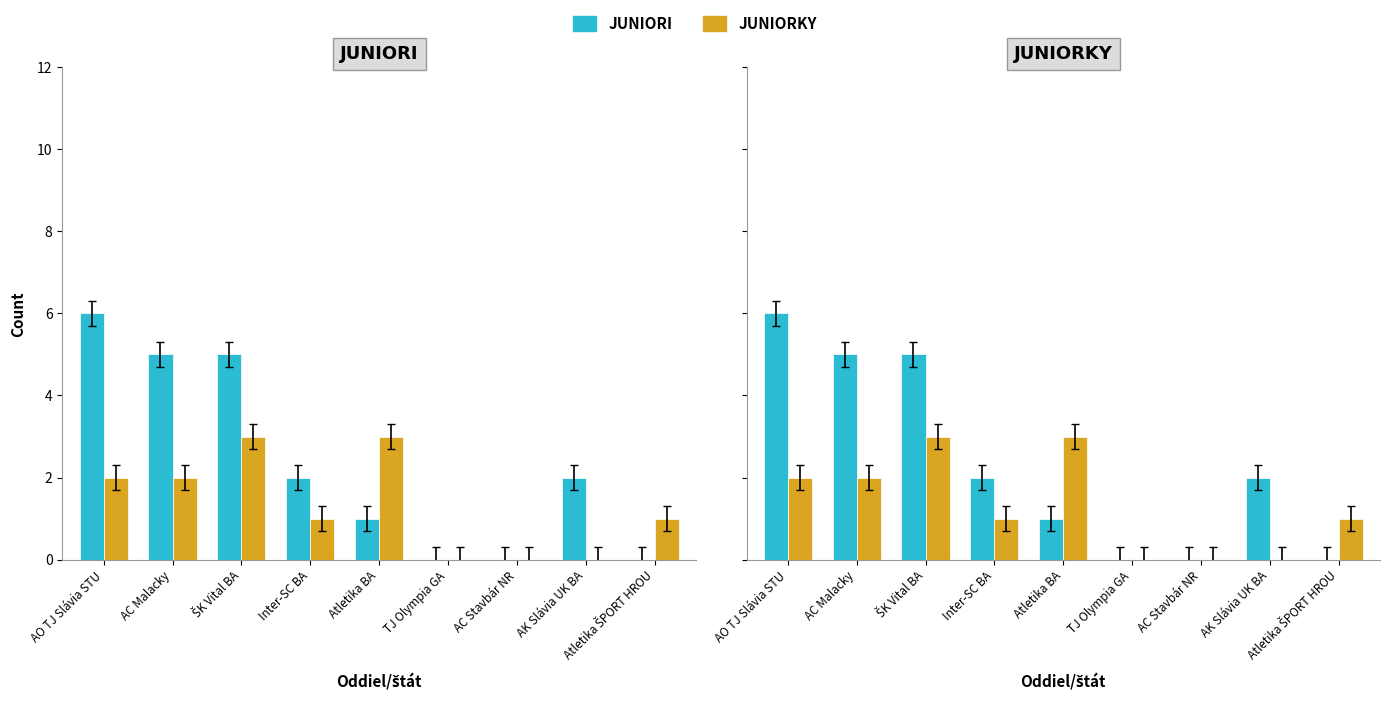

What position from the right is Atletika ŠPORT HROU?

1